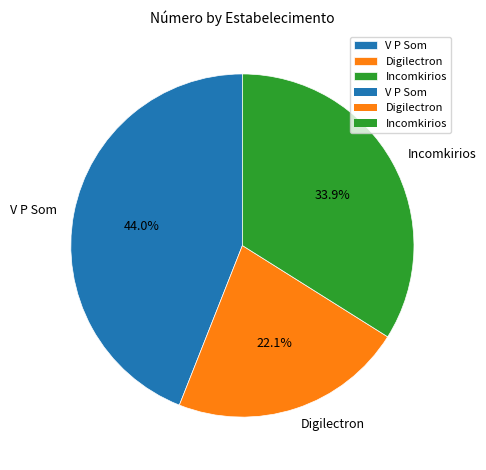

How many slices are in this pie chart?

3